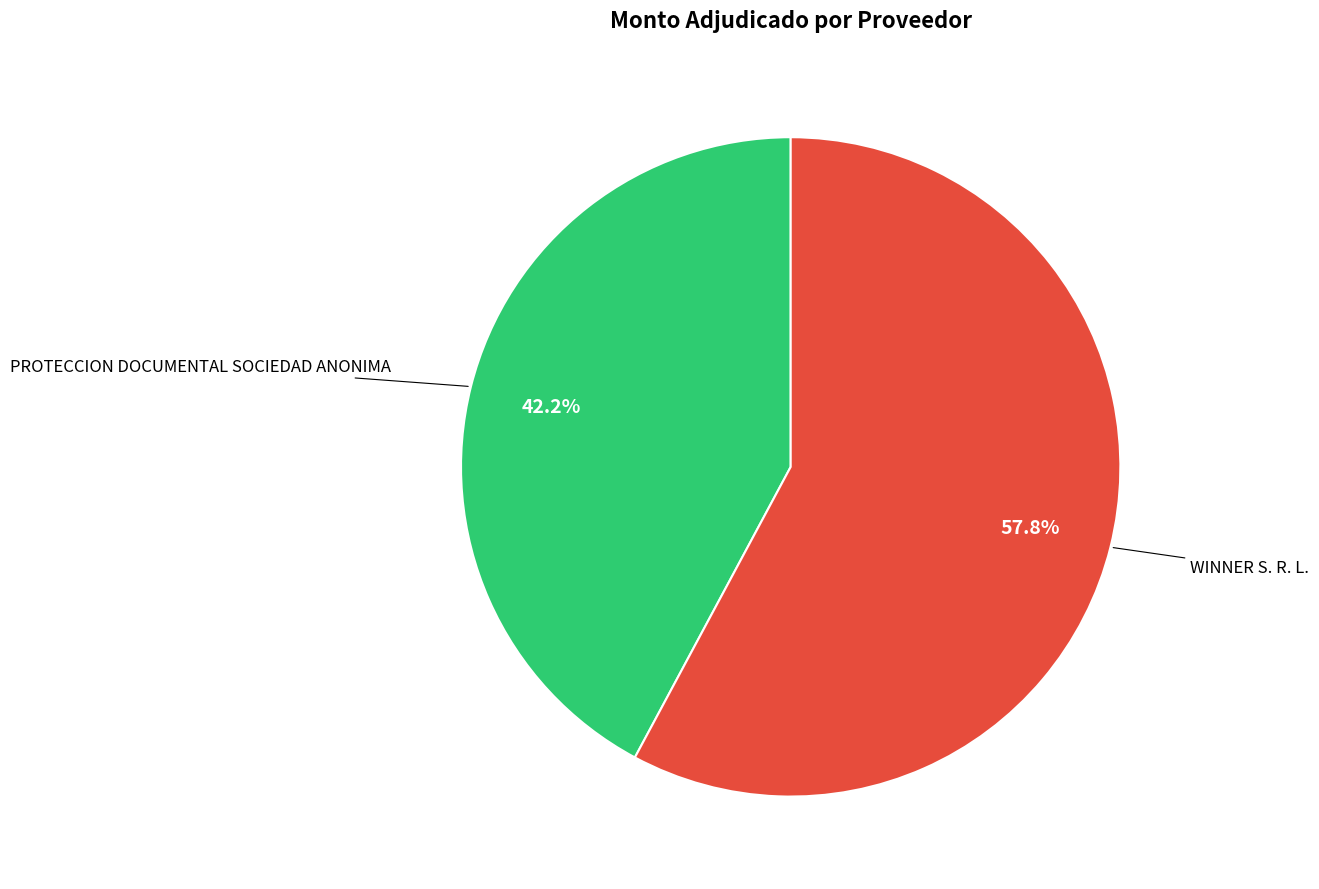

Which category has the smallest portion of the pie?

PROTECCION DOCUMENTAL SOCIEDAD ANONIMA